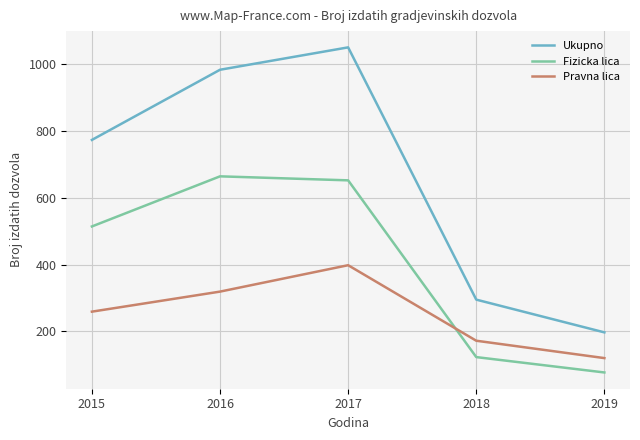

True or false: Fizicka lica has a value of 664 at 2016.

True